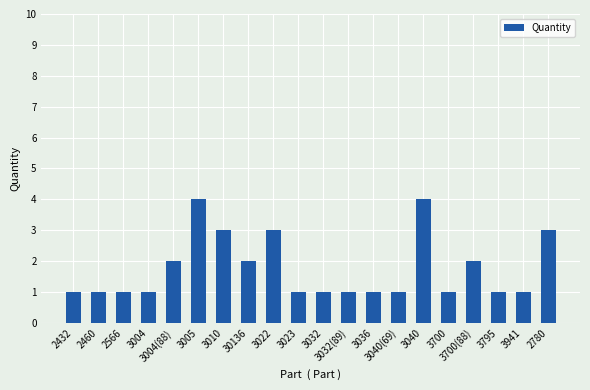

What position from the right is 3005?

15